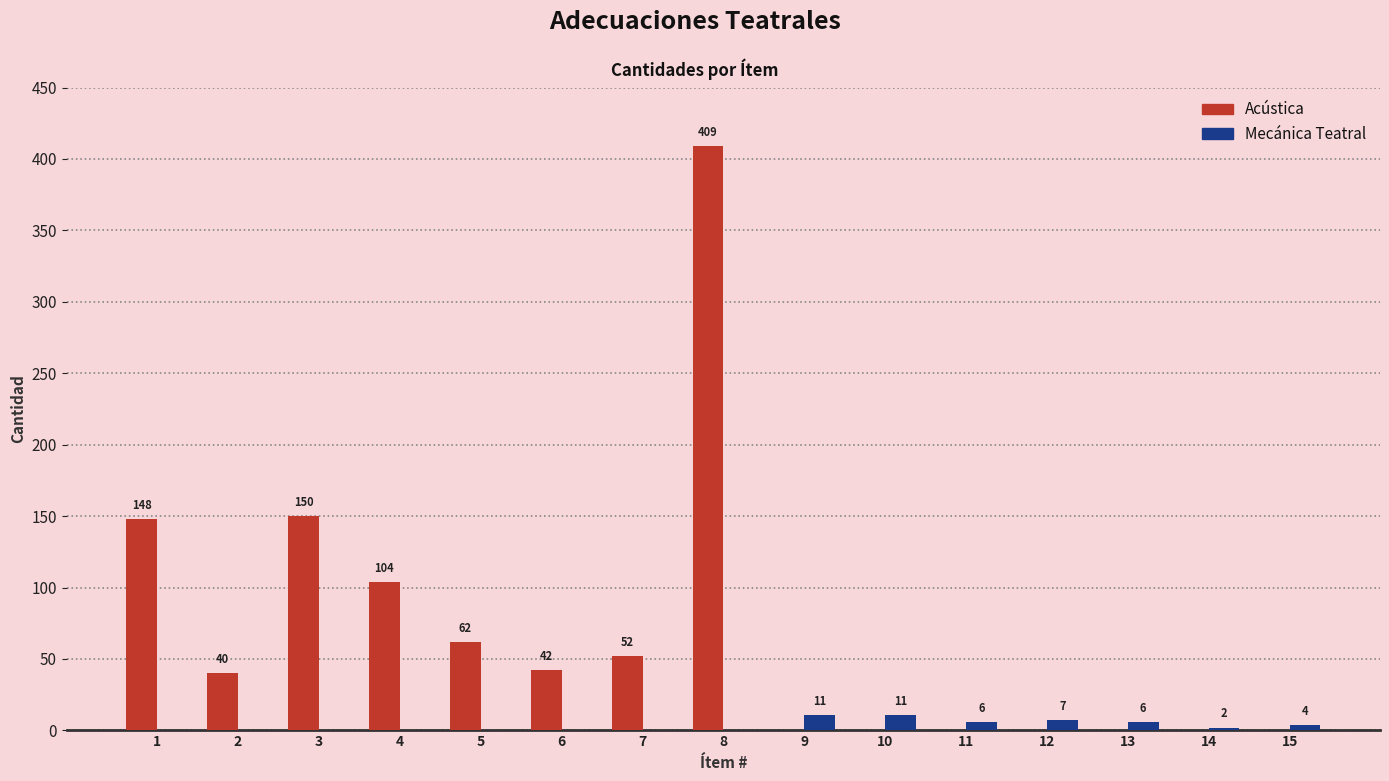

How many data points does each series have?

15